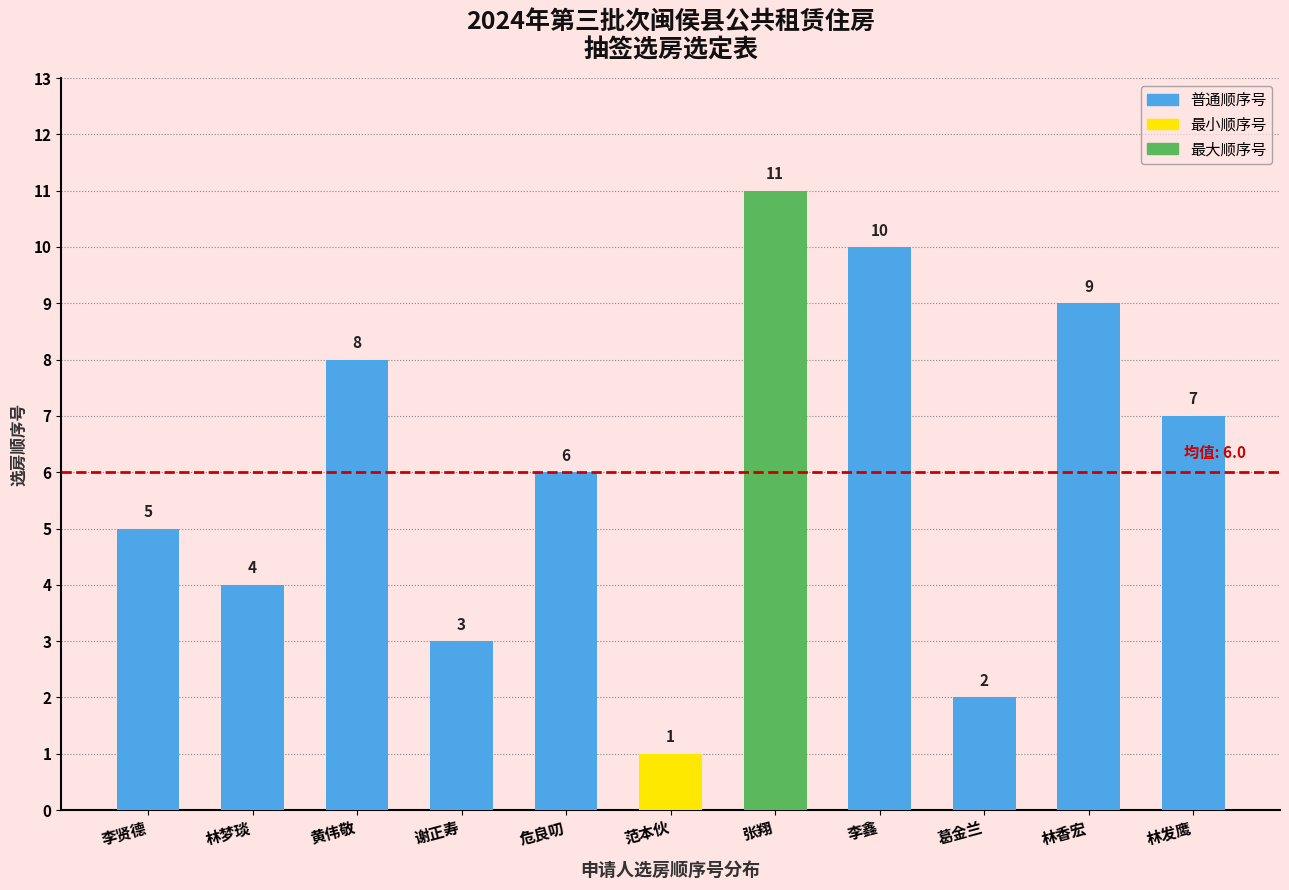

Where does the data first go above 6?

黄伟敬